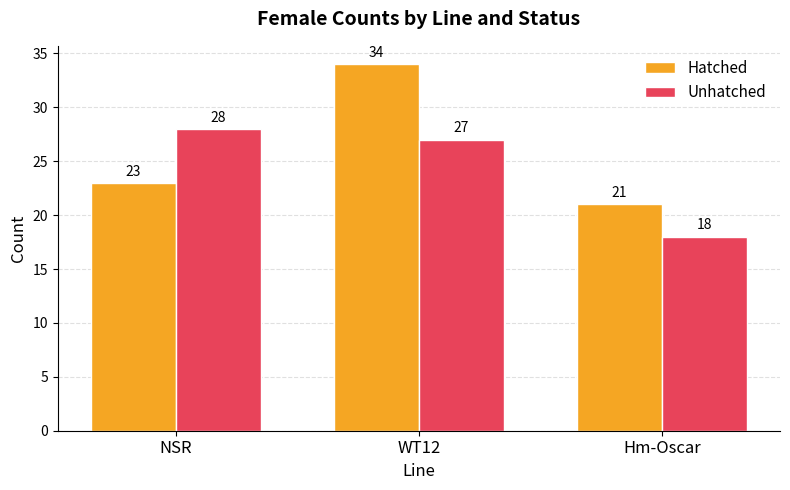

What is the spread (max minus min) of values at Hm-Oscar?

3